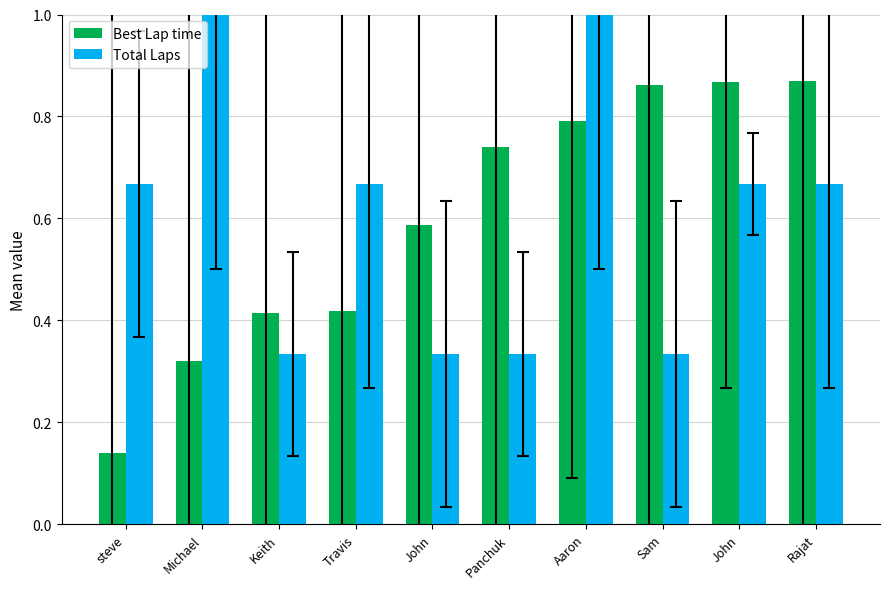

Count the number of categories in the chart.

10